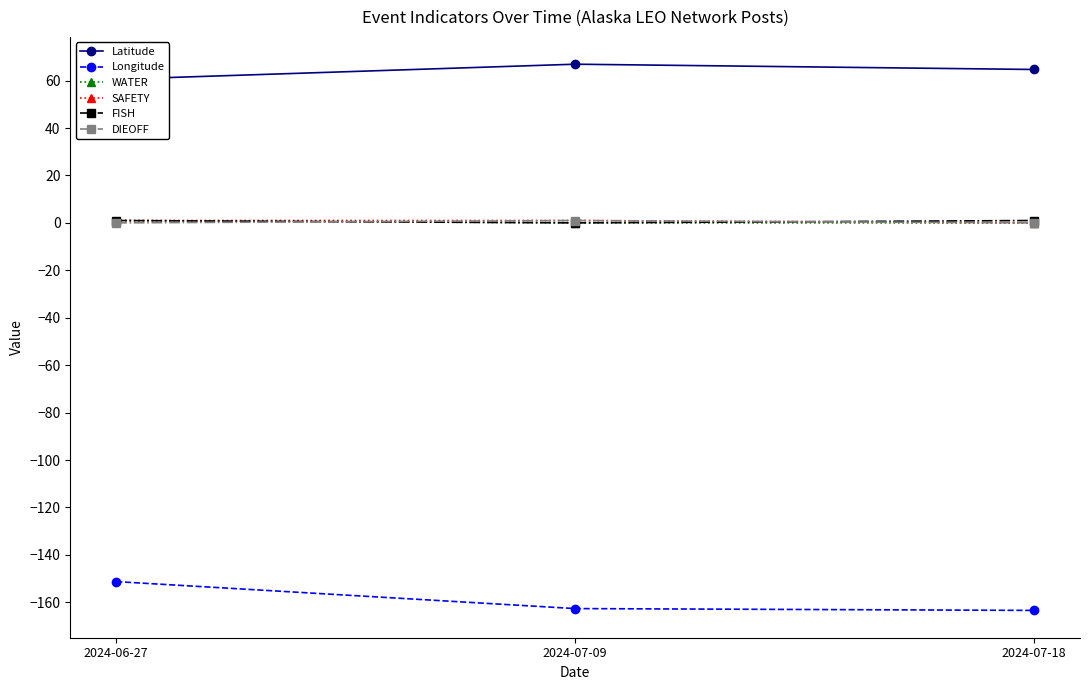

How many categories are shown in the chart?

3